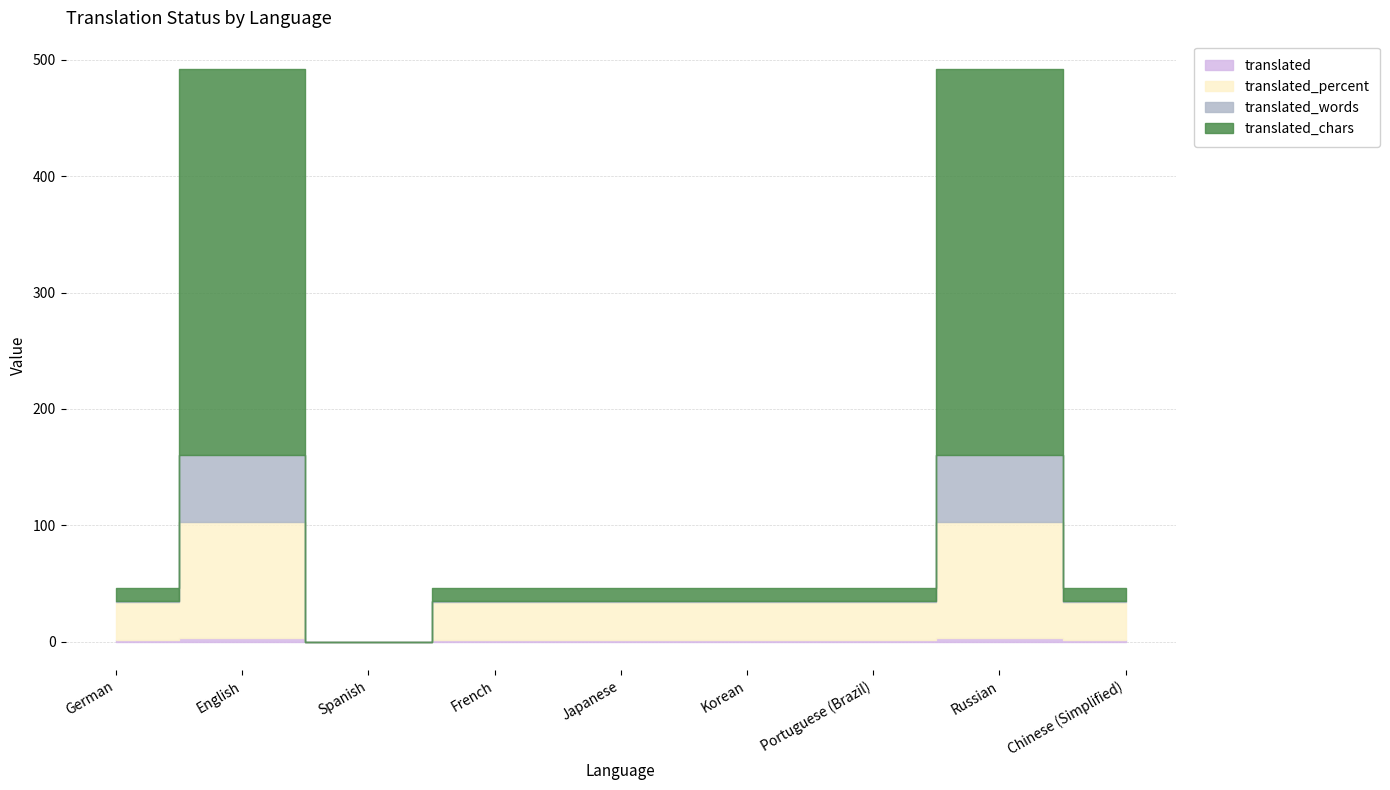

The translated_chars series shows 11.0 at French. True or false?

True